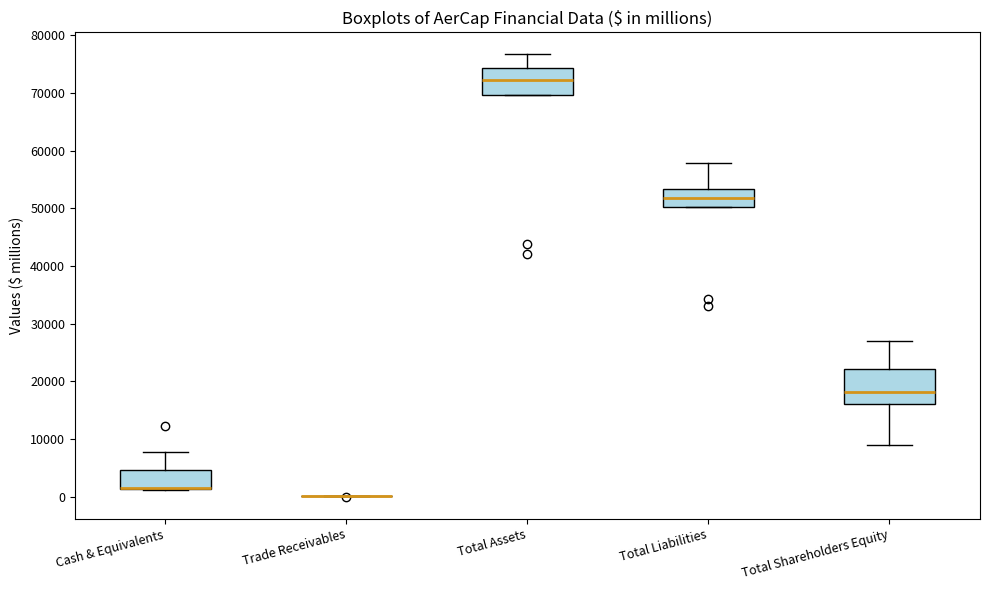

Reading left to right, transcribe this box plot: for each box, give where its median line is, the range the box spans, and where its two whiskers end, as read against the y-axis. The values are not printed on the chart, so give them approximately, as read against the axis.

Cash & Equivalents: median 2000 (drawn on the box's lower edge), box 1000 to 5000, whiskers 1000 to 8000
Trade Receivables: box collapsed to a line at 0, whiskers 0 to 0
Total Assets: median 72000, box 70000 to 74000, whiskers 70000 to 77000
Total Liabilities: median 52000, box 50000 to 53000, whiskers 50000 to 58000
Total Shareholders Equity: median 18000, box 16000 to 22000, whiskers 9000 to 27000